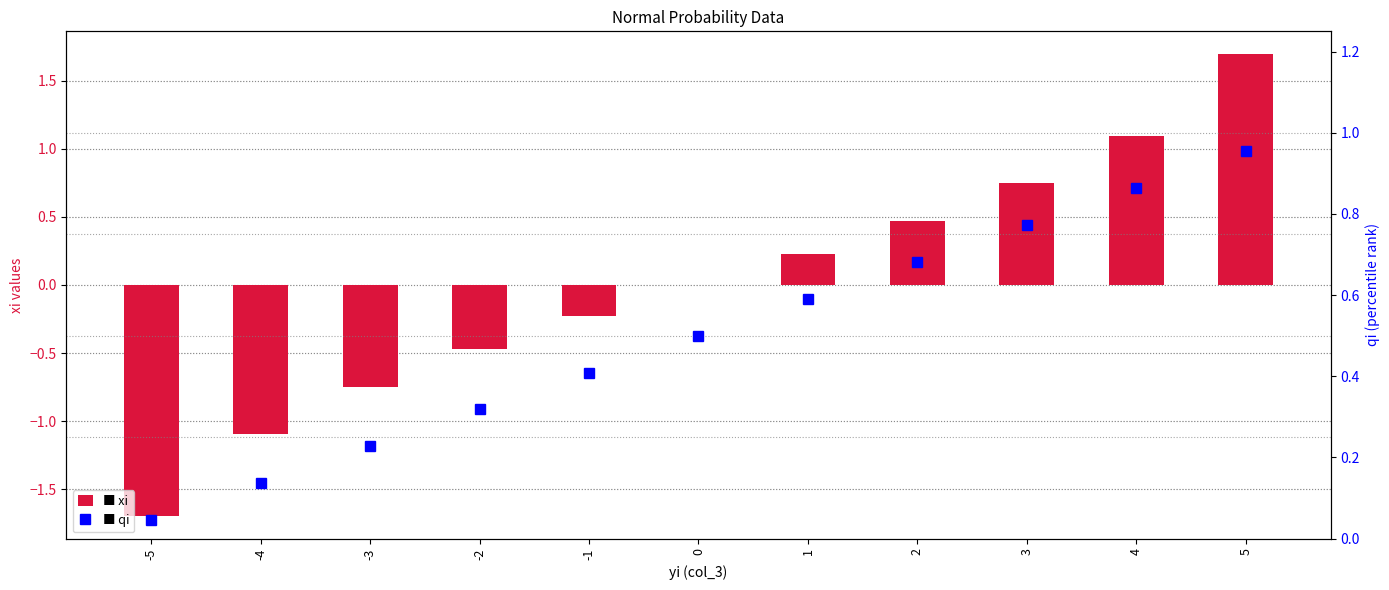

Where does the xi series first go above 0?

1